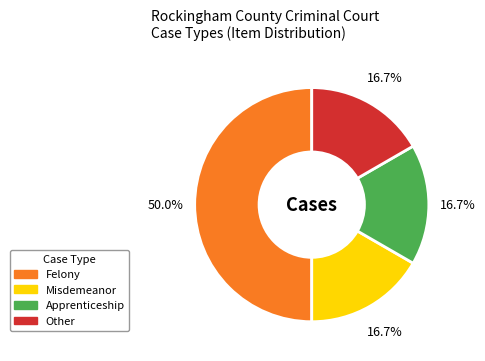

To the nearest percent, what portion does Misdemeanor represent?

17%